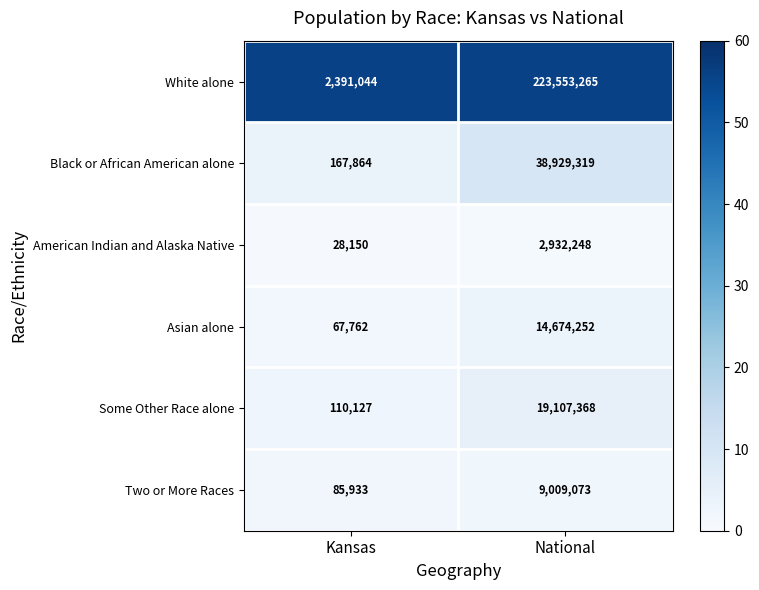

The value of White alone at Kansas is 962430. True or false?

False